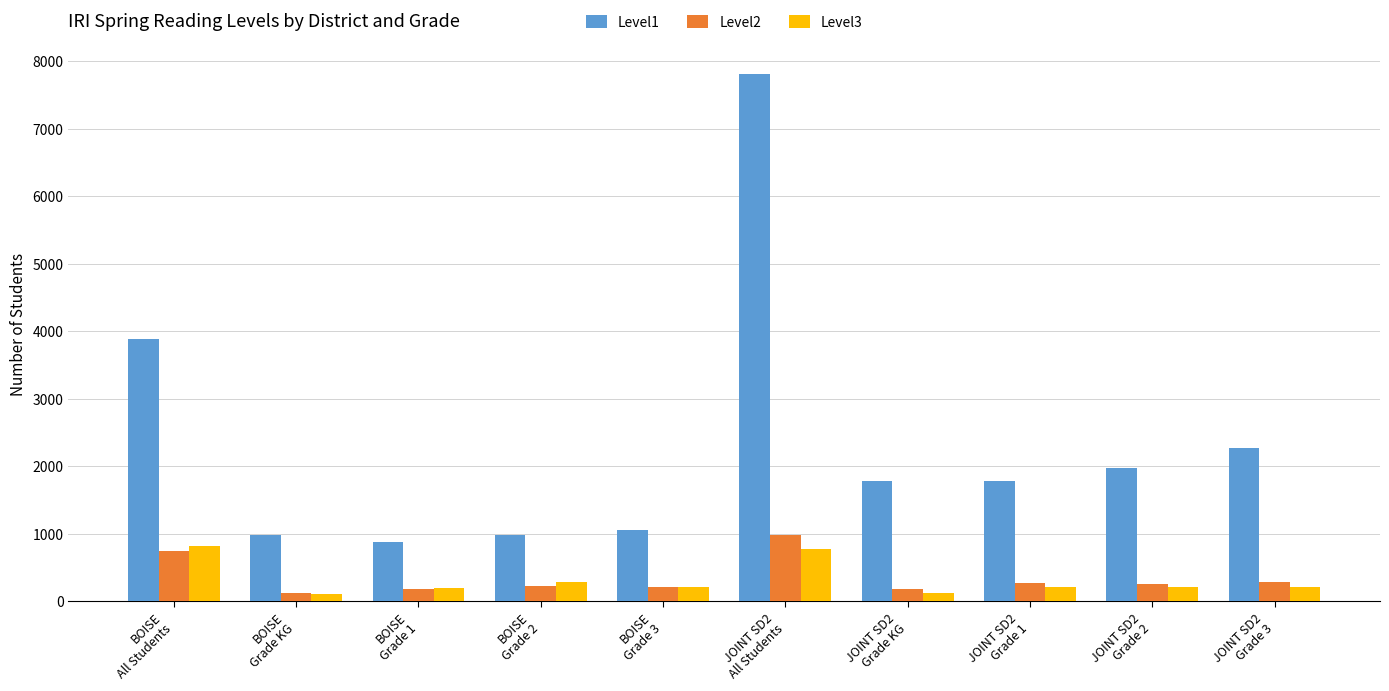

What is the average value of the Level2 series?

347